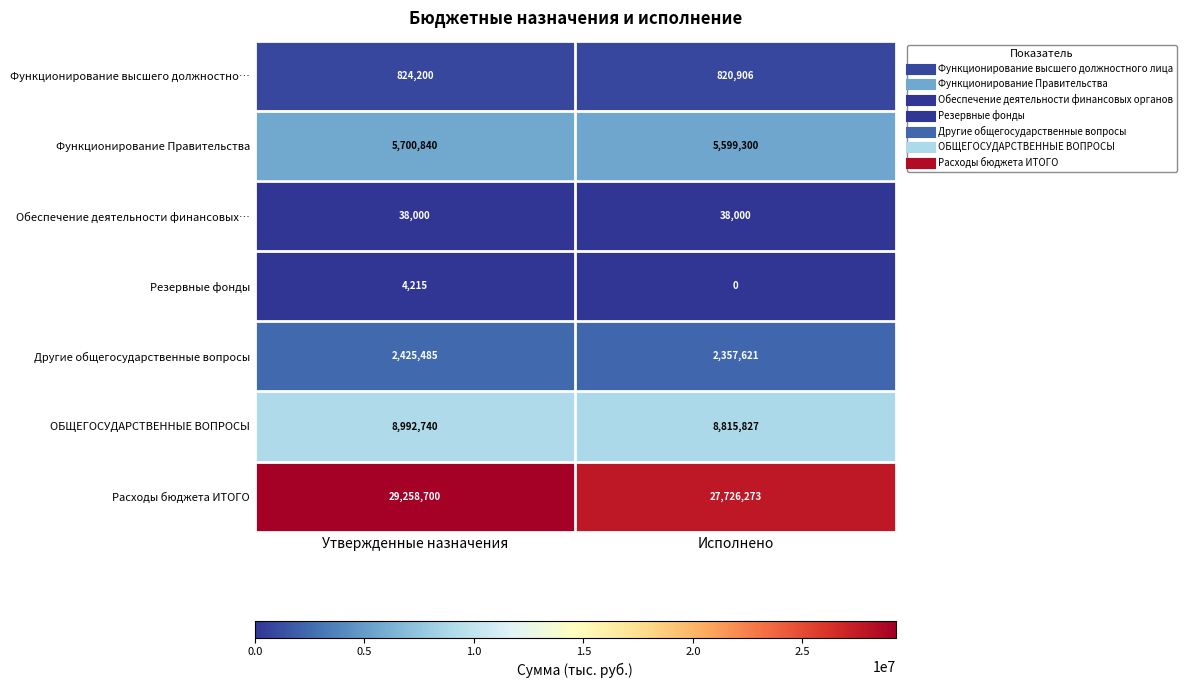

The value of Функционирование Правительства at Исполнено is 2936549. True or false?

False